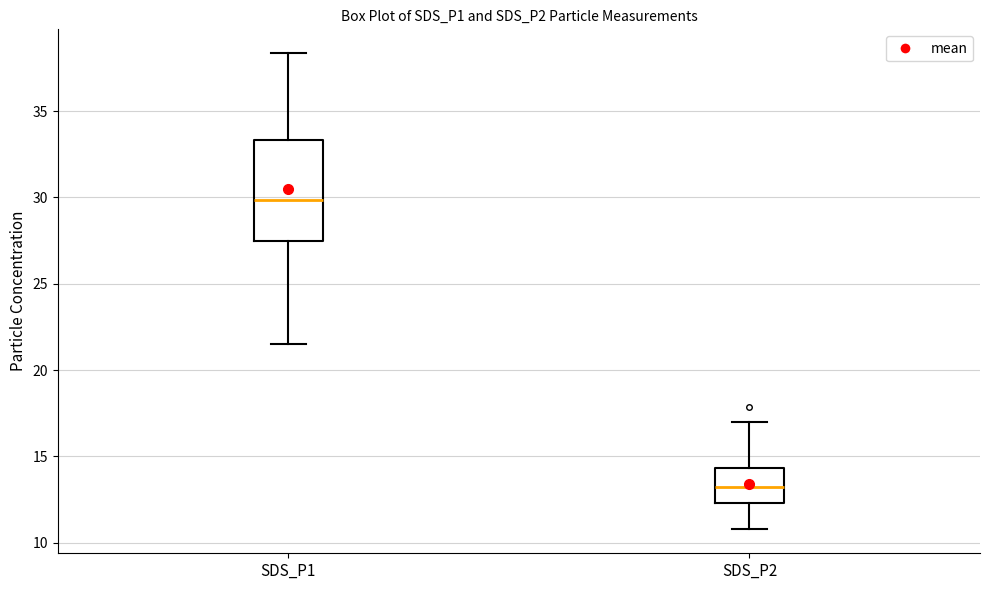

Where does the upper whisker of the box for SDS_P2 end on the y-axis? The values are not printed on the chart, so give them approximately, as read against the axis.

17.0